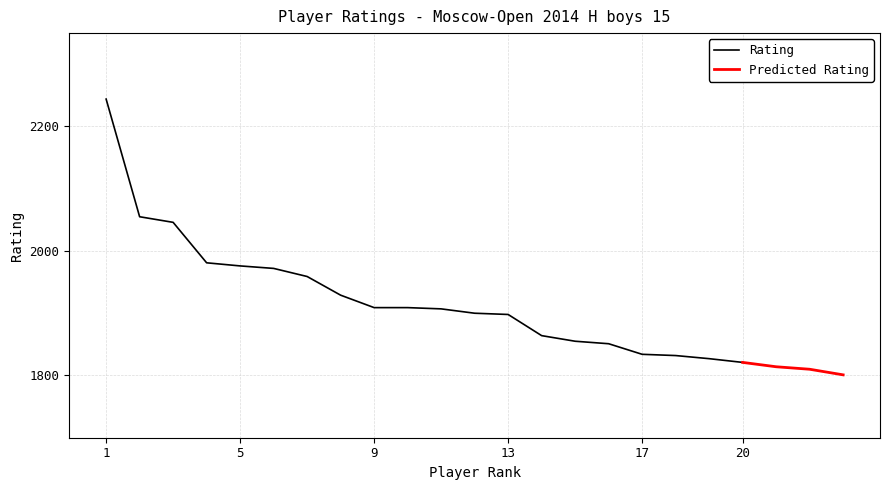

What is the maximum value for Rating?

2244